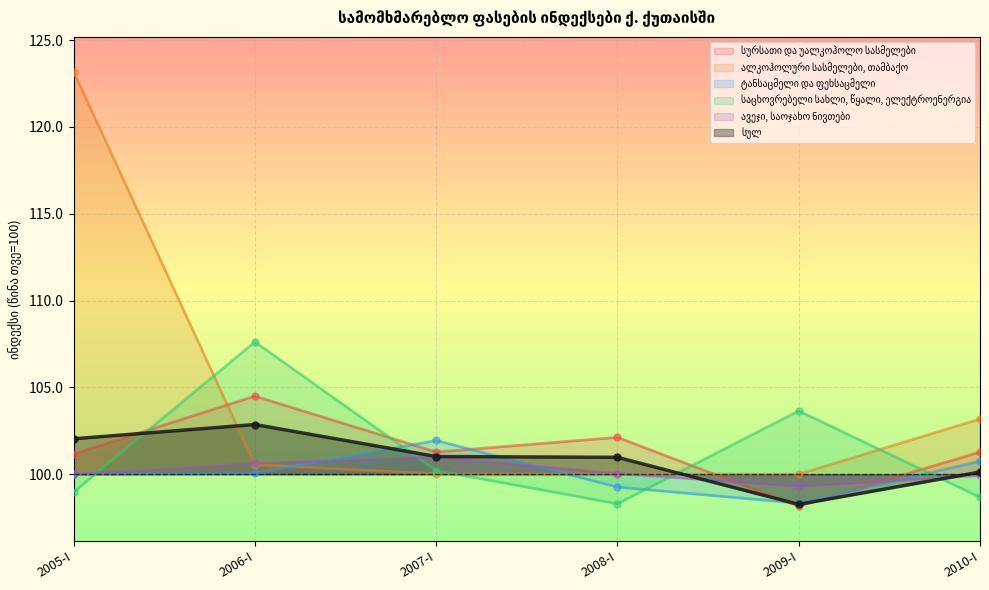

What is the difference between the second highest and second lowest values in the საცხოვრებელი სახლი, წყალი, ელექტროენერგია series?

5.0